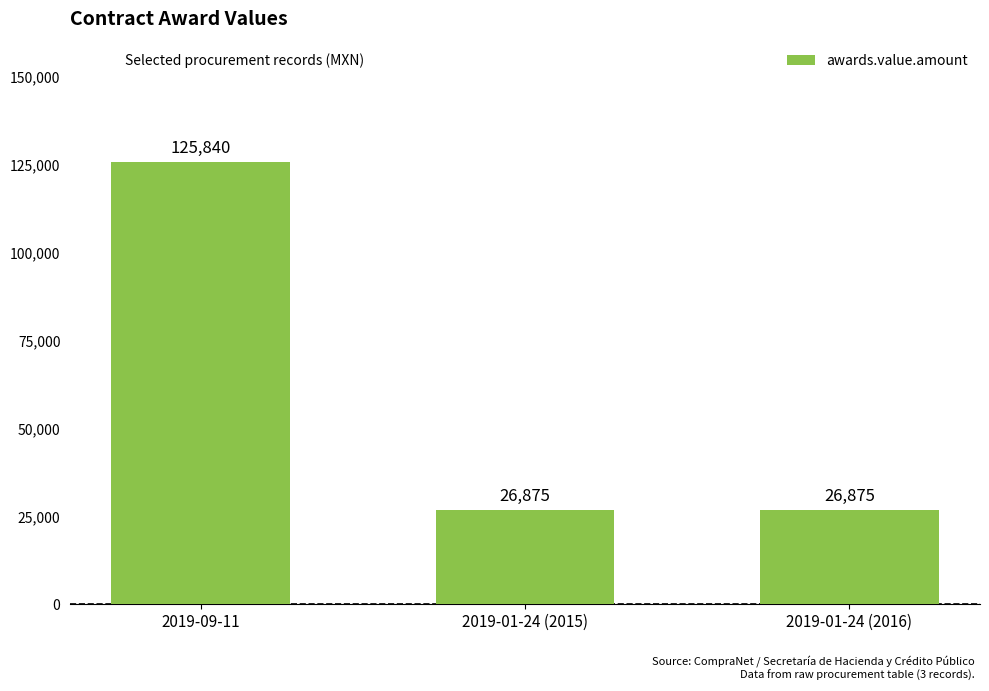

How many categories are shown in the chart?

3